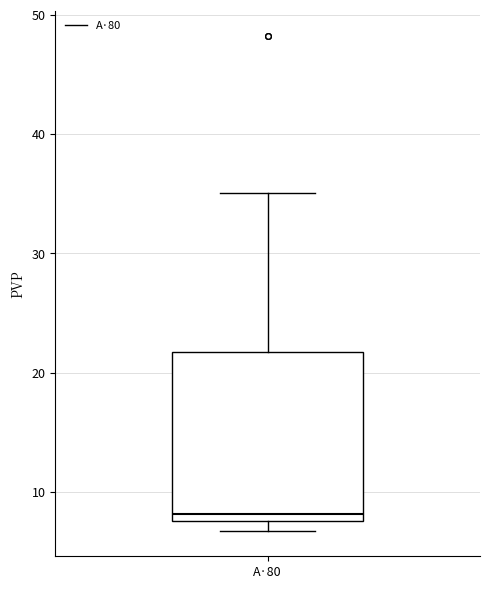

Read this box plot against the y-axis: the position of the median line, the range covered by the box, and the ends of both whiskers. The values are not printed on the chart, so give them approximately, as read against the axis.

median 8 (just above the box's lower edge), box 8 to 22, whiskers 7 to 35